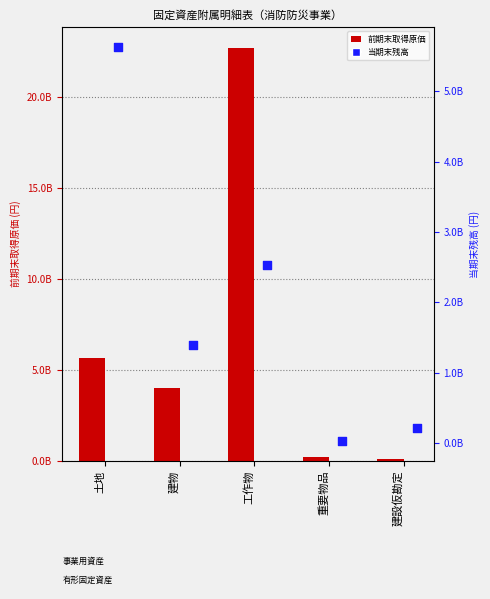

At how many categories does at least one series exceed 12623030342?

1